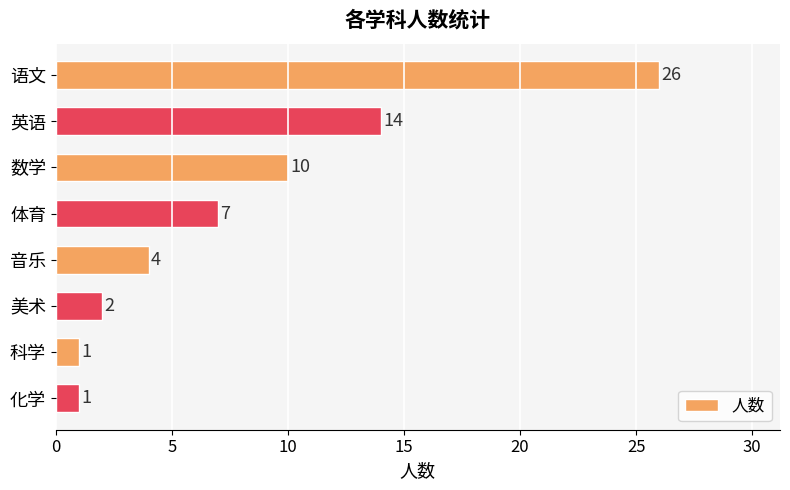

What is the average value?

8